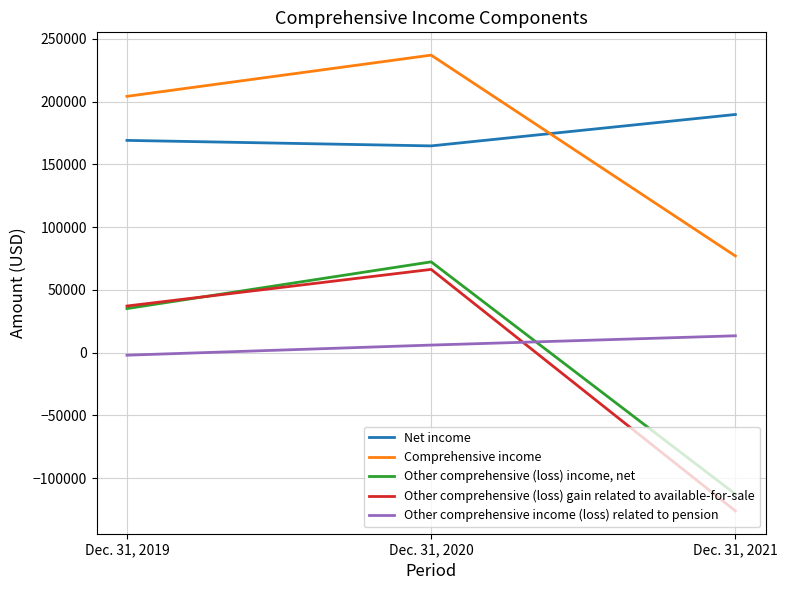

What is the maximum value for Comprehensive income?

236979